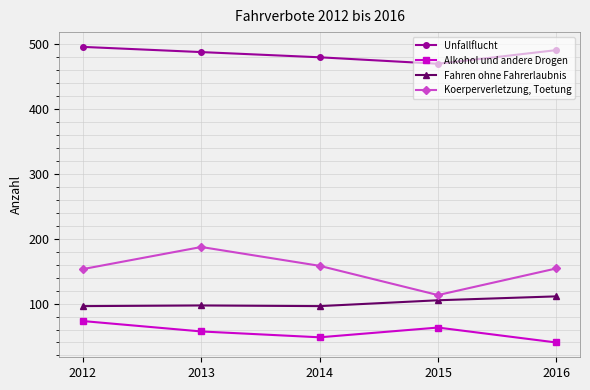

What is the value of the Koerperverletzung, Toetung point at the 2nd from the left?

187